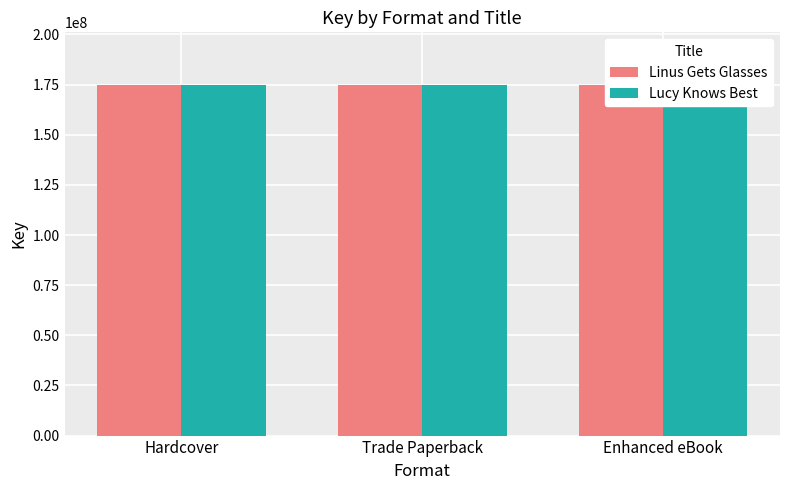

At which category is the sum across all series the highest?

Hardcover